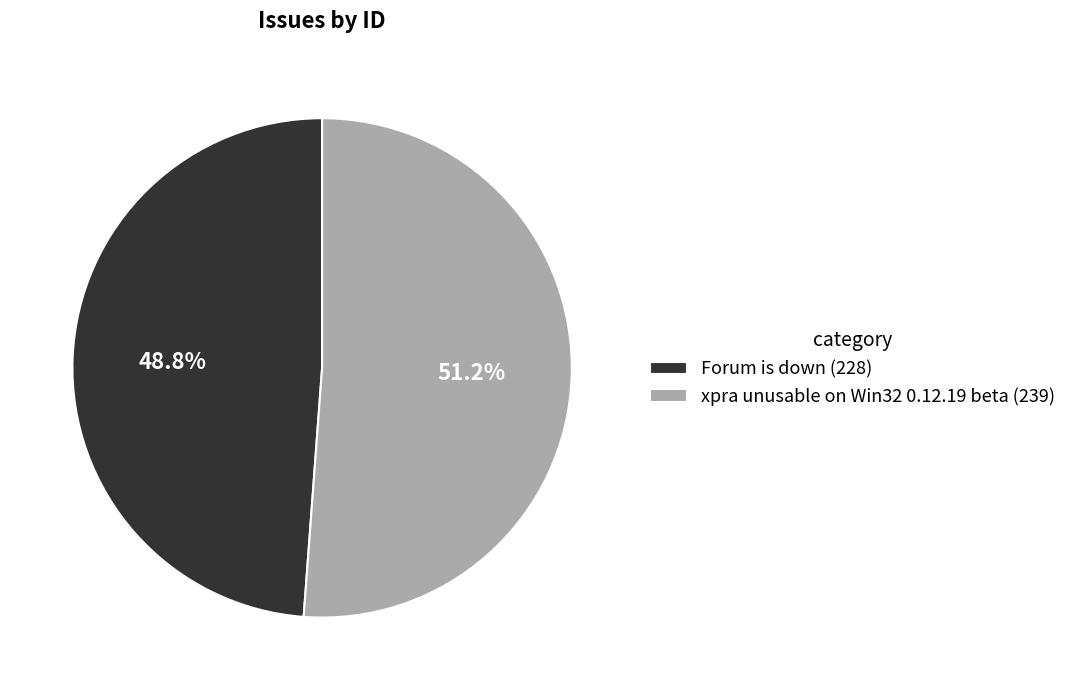

What is the smallest slice in the pie chart?

Forum is down